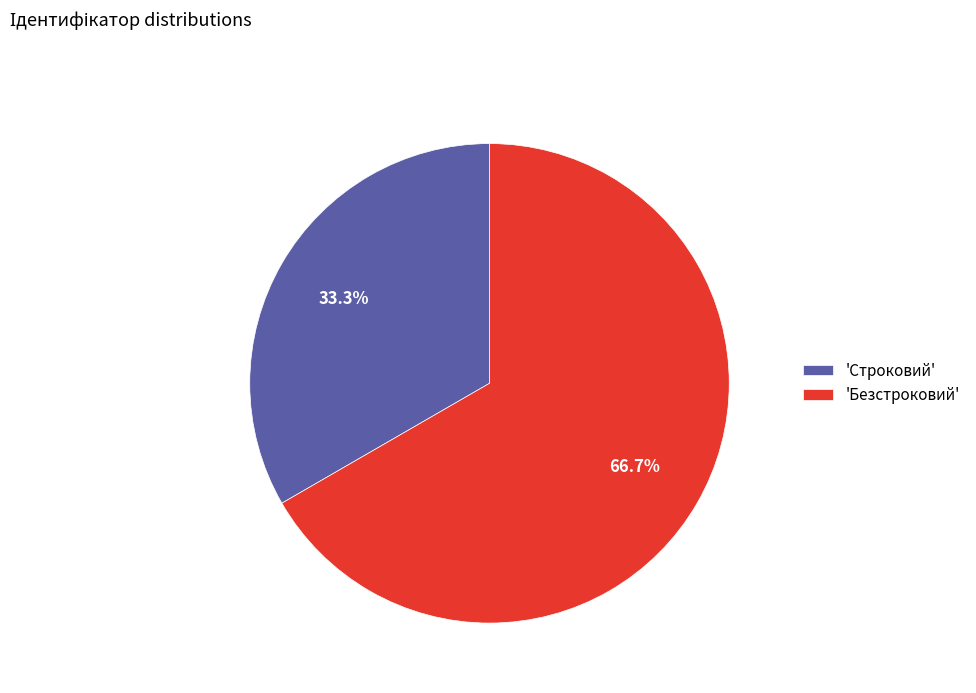

What is the majority slice?

'Безстроковий'